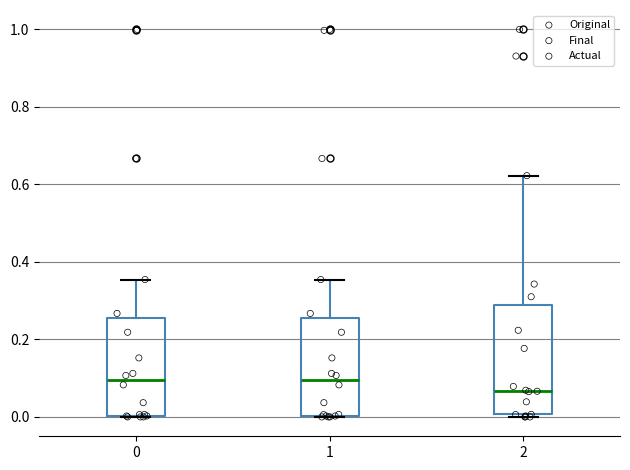

Comparing the boxes themselves (not the whiskers), which one is the tallest?

2